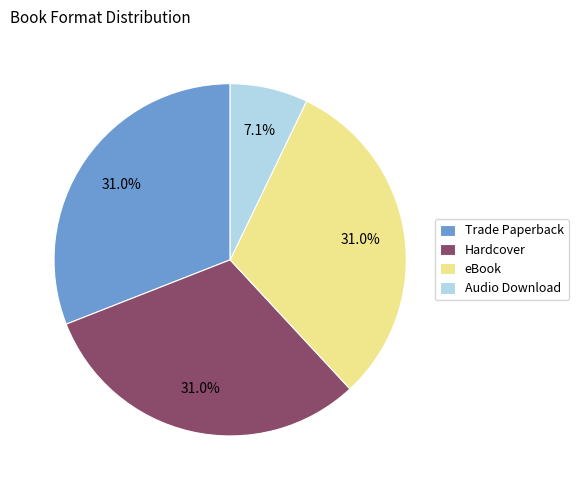

Is there any slice that represents more than half of the pie?

No